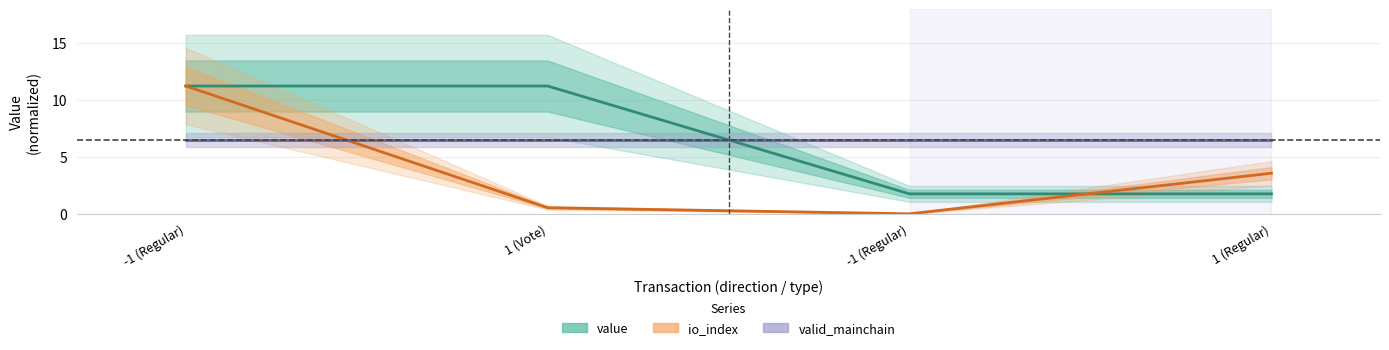

True or false: valid_mainchain has more than 0 points higher than both neighbors.

False